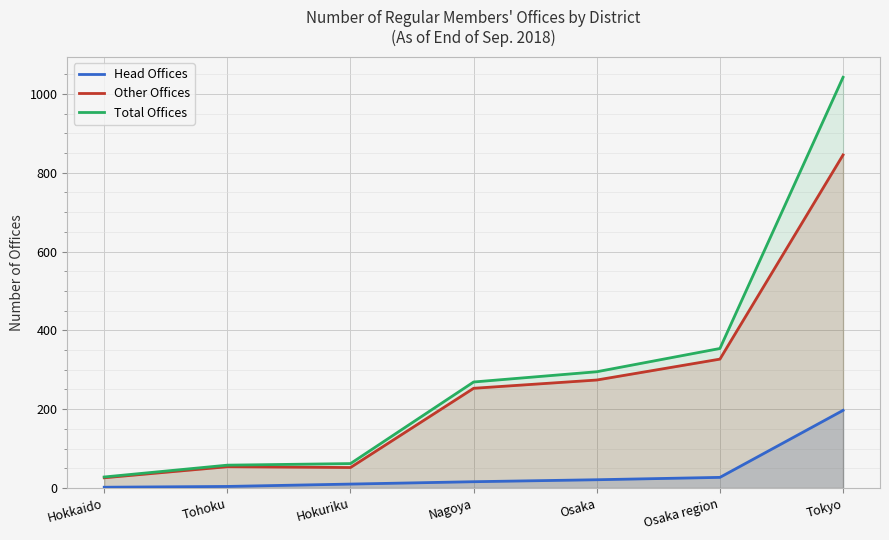

What is the label of the 7th point from the left?

Tokyo